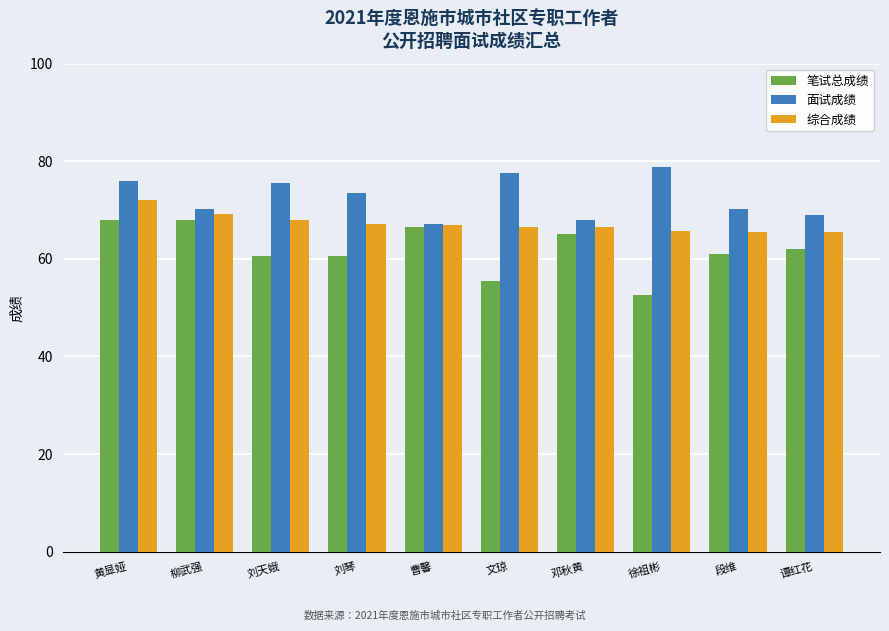

What is the minimum value for 综合成绩?

65.5